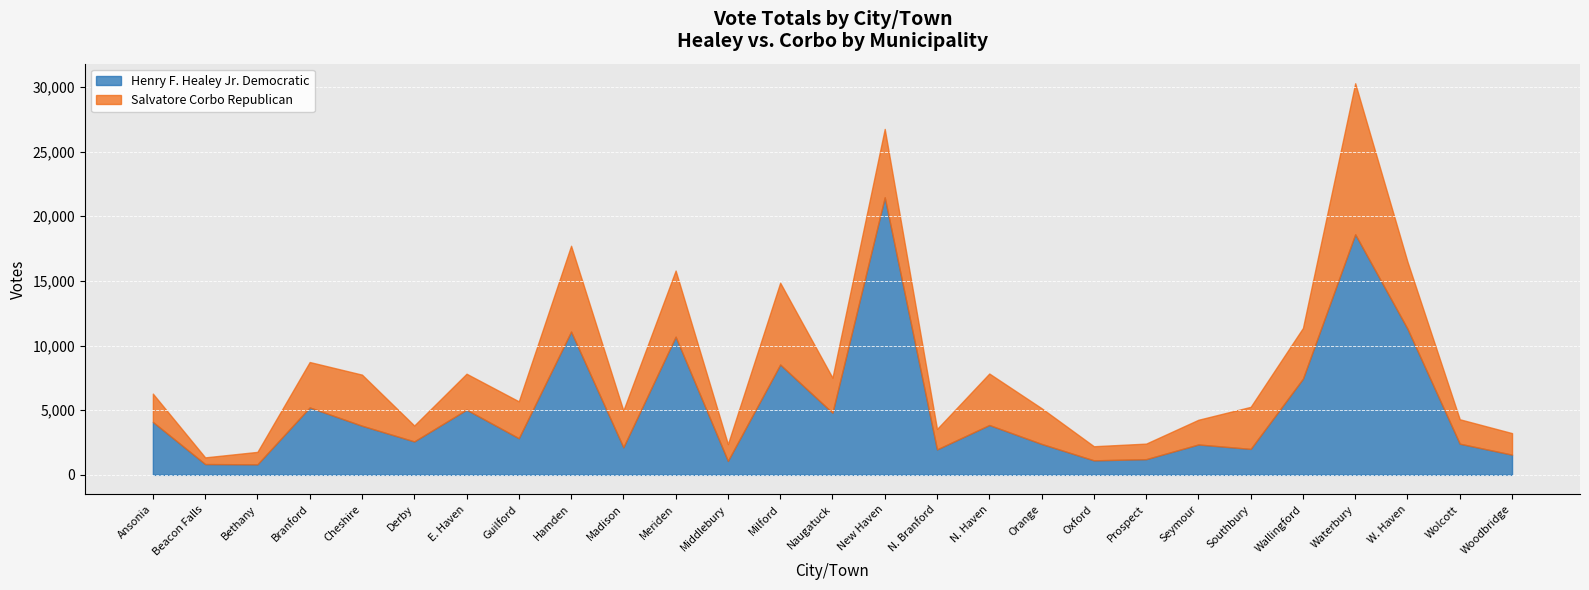

Count the number of categories in the chart.

27